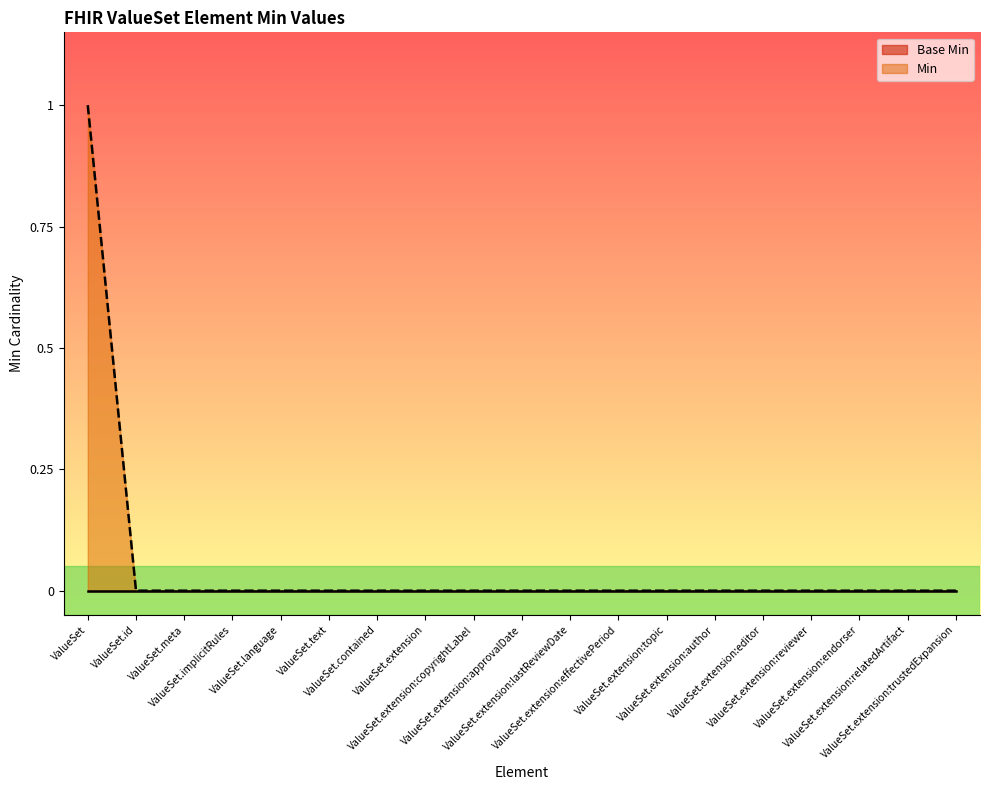

Count the number of values greater than 0.

1